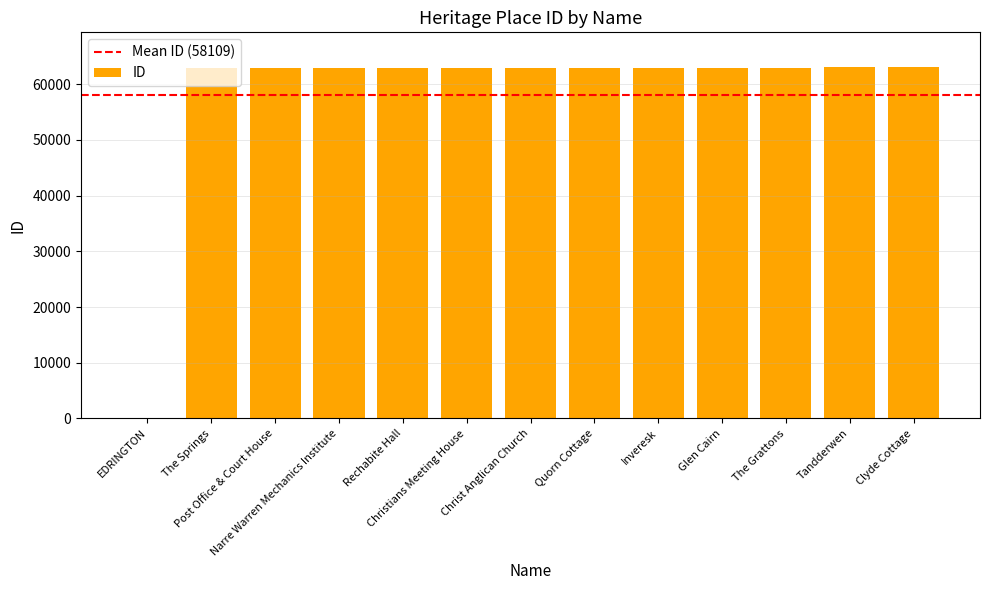

What is the greatest value displayed?

63024